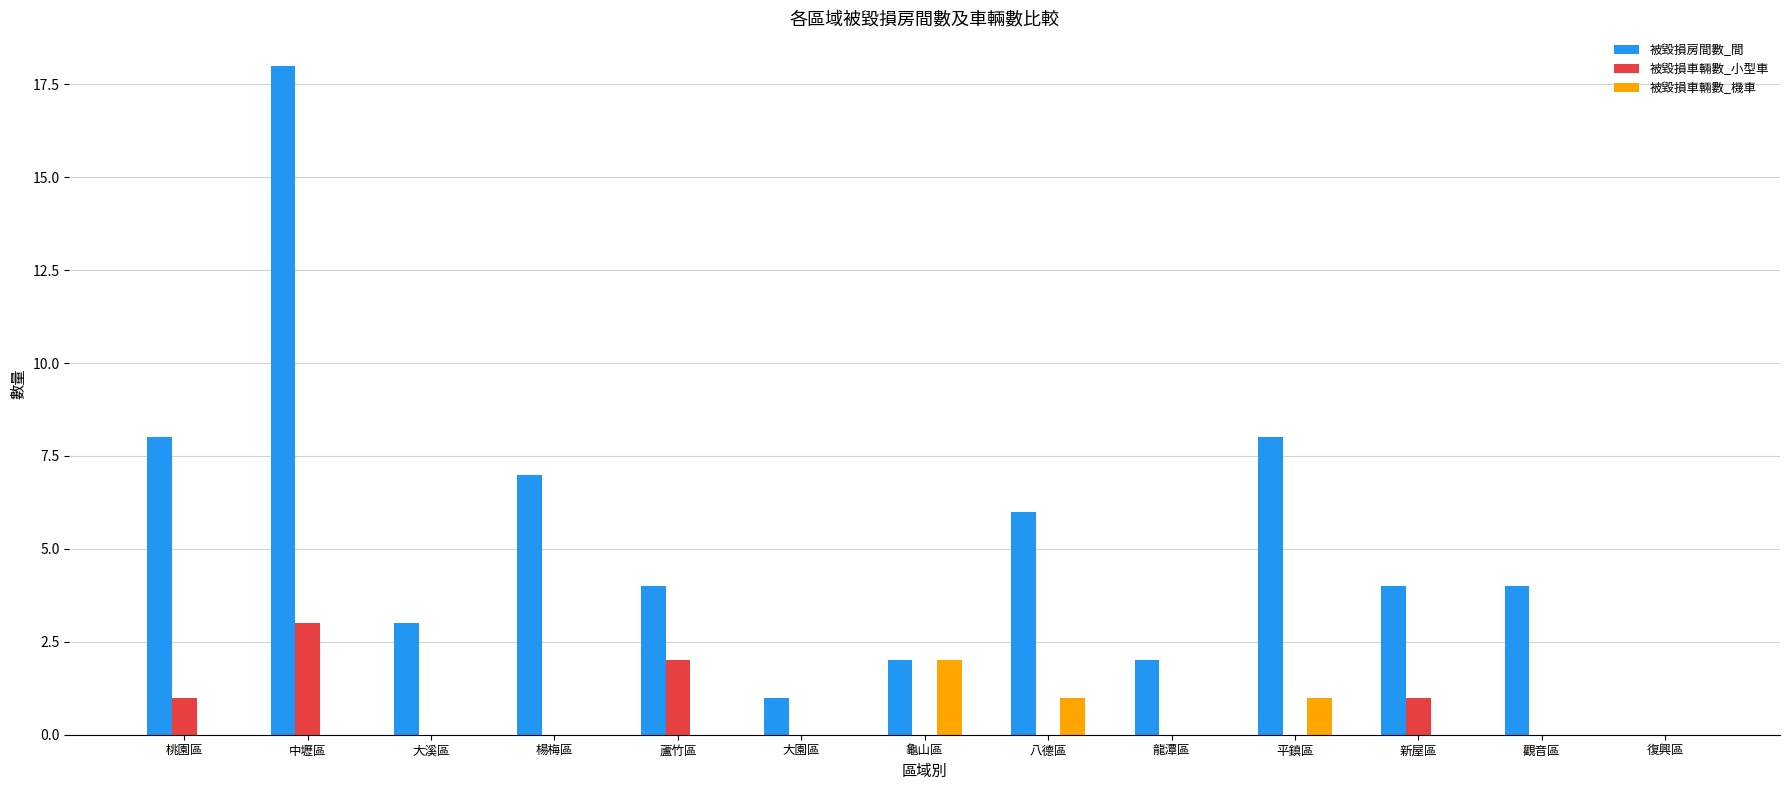

What is the maximum value for 被毀損車輛數_機車?

2